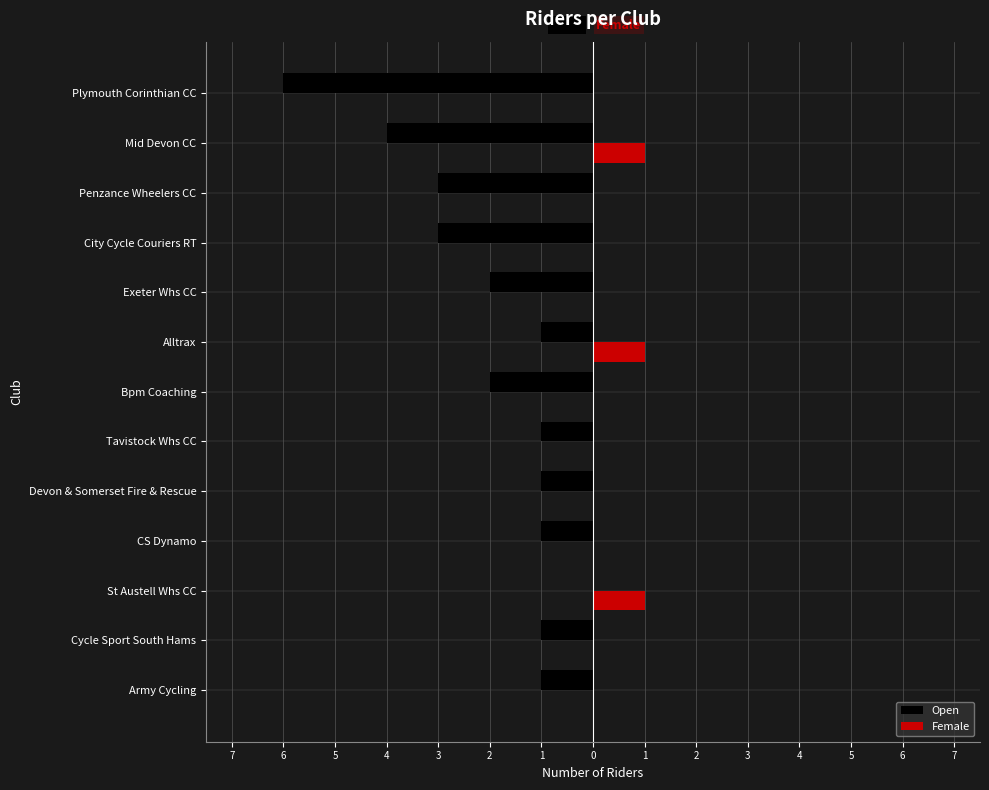

What are all the series names shown in the legend?

Open, Female